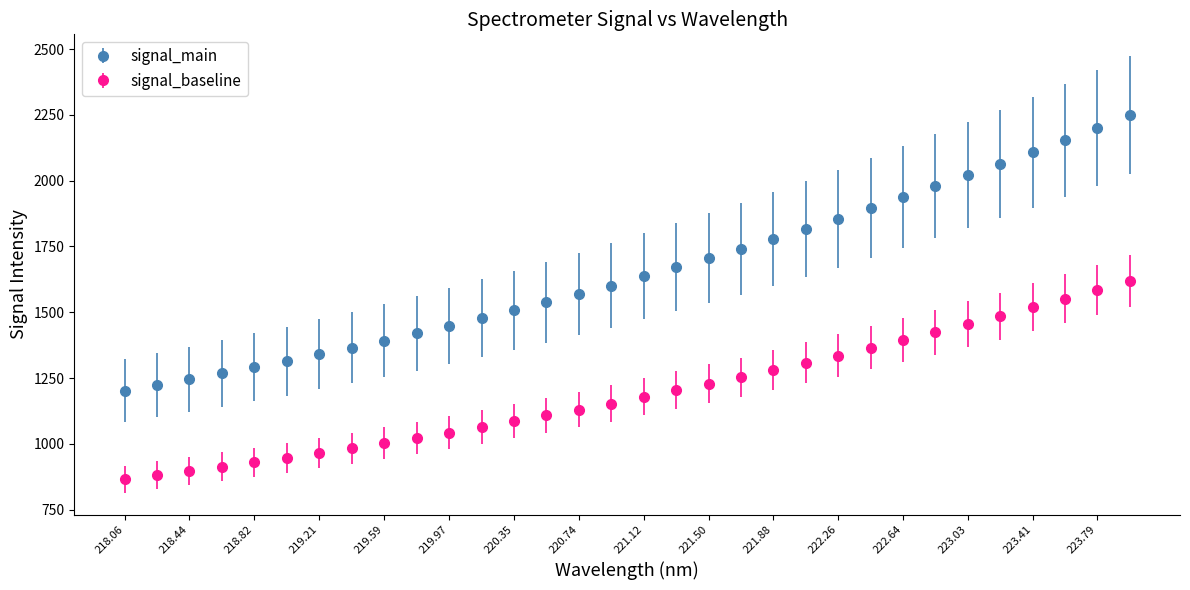

Which series has the largest range (max minus min)?

signal_main